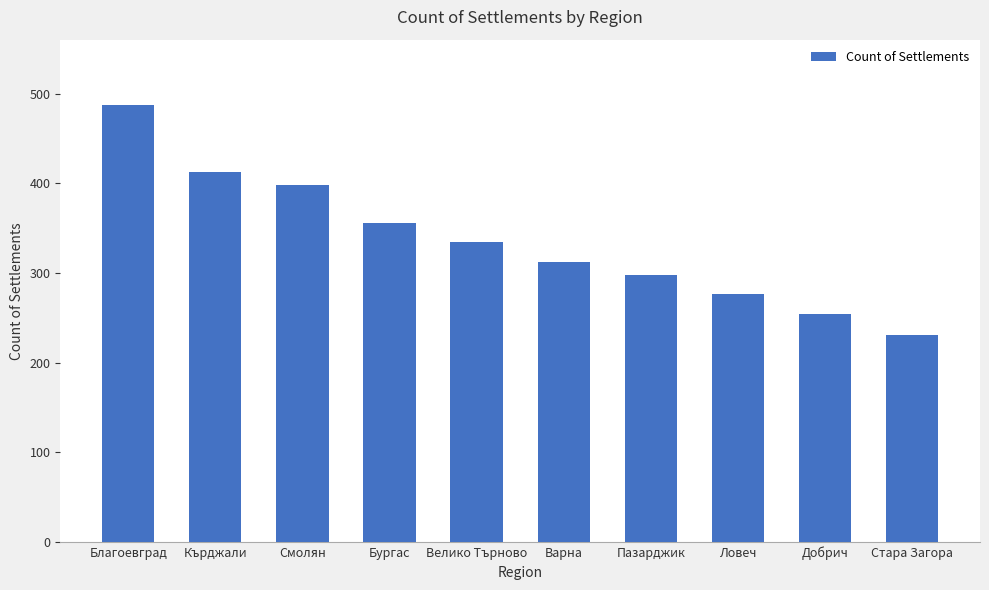

What is the change in value from Добрич to Стара Загора?

-23